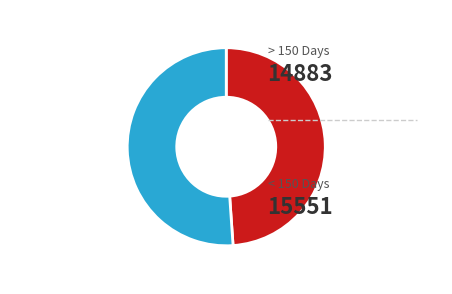

How many slices are in this pie chart?

2